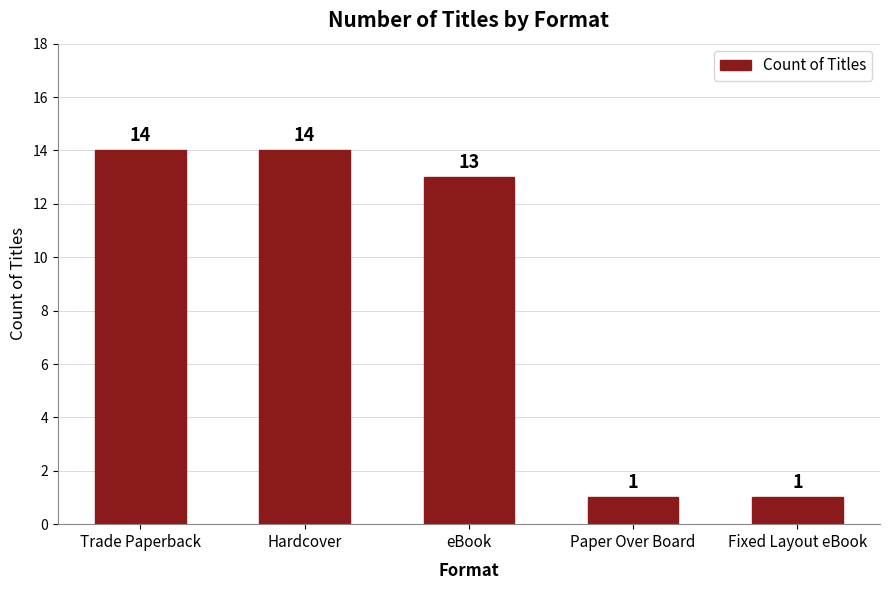

Where does the data first go above 13?

Trade Paperback